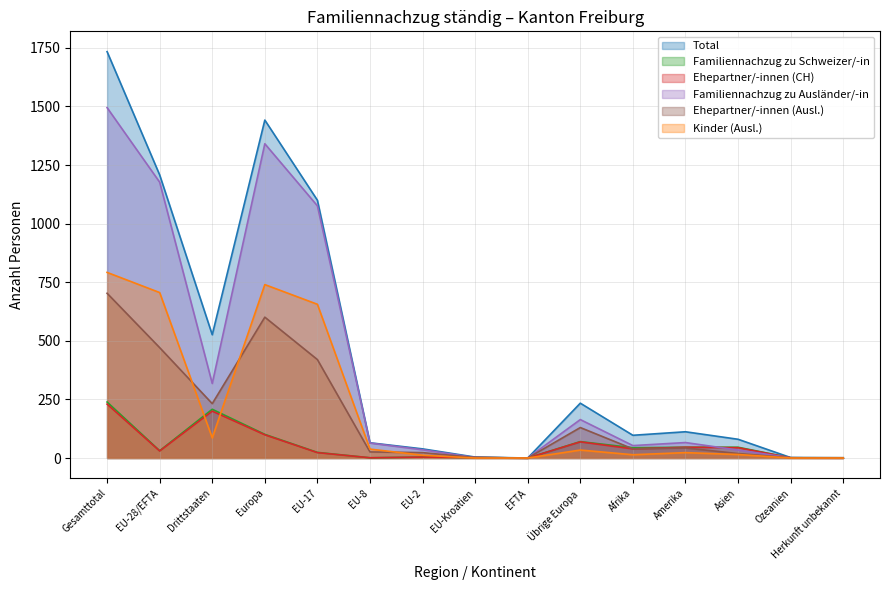

The value of Ehepartner/-innen (CH) at Gesamttotal is 230. True or false?

True